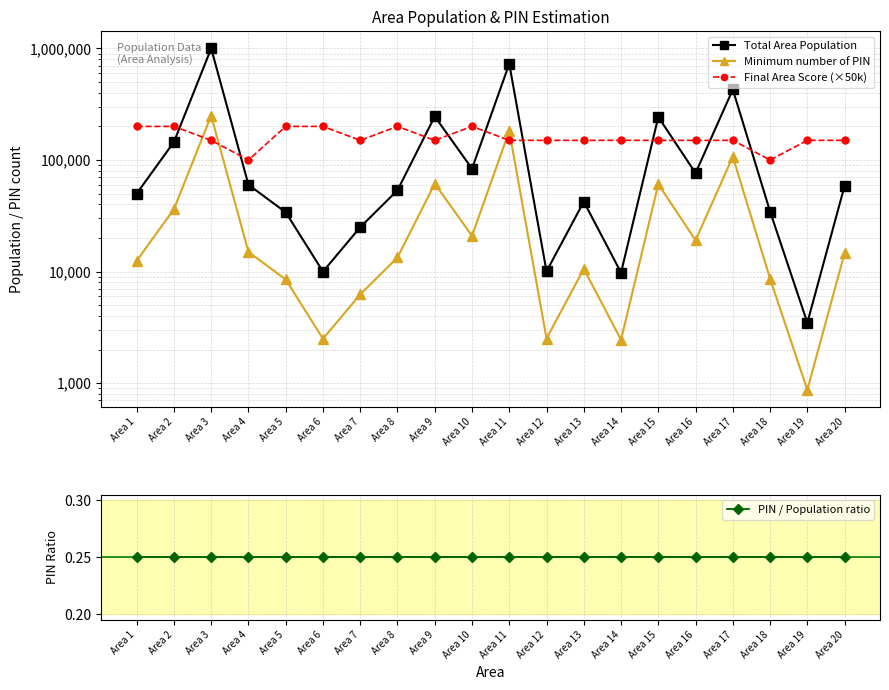

What is the sum of all Minimum number of PIN values?

835395.0